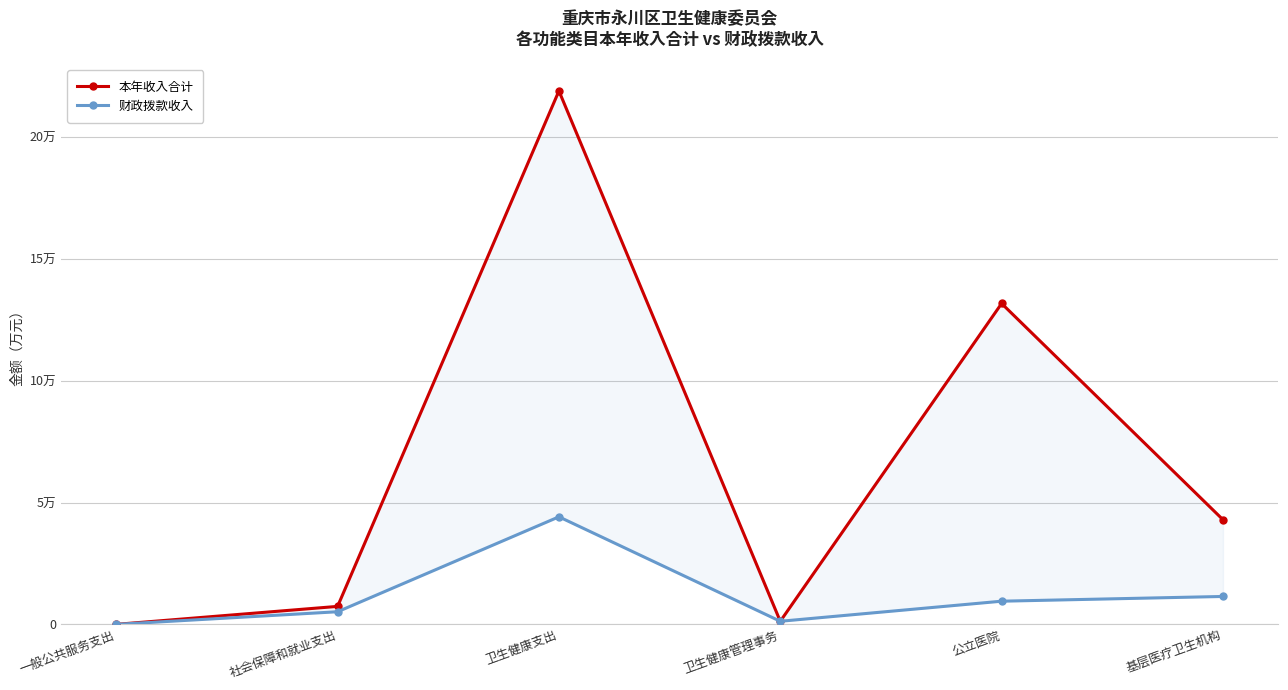

Which category has the highest value in the 本年收入合计 series?

卫生健康支出